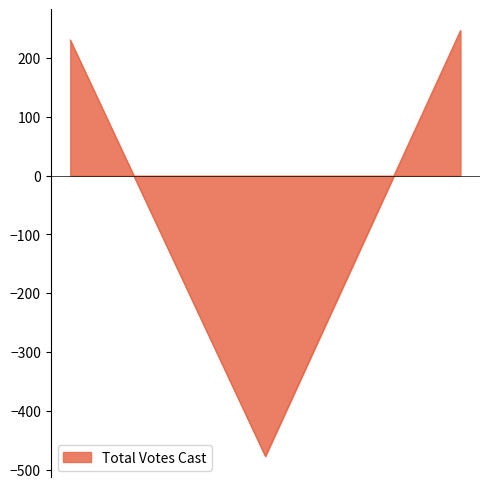

Count the number of values greater than 230.

2